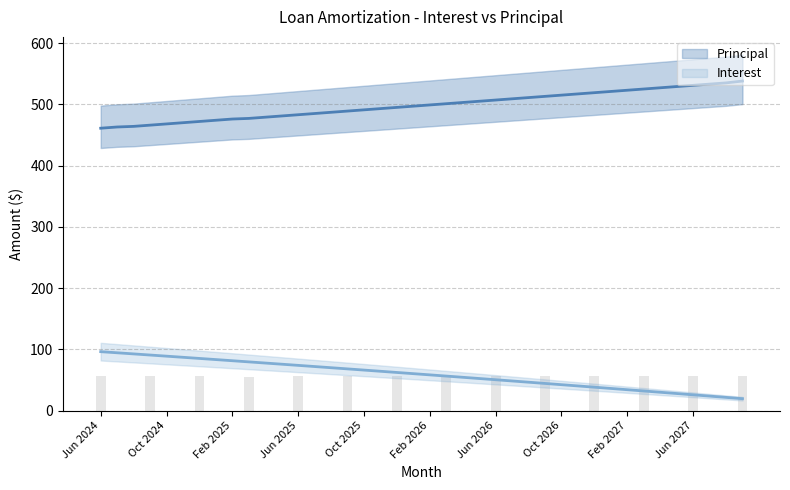

The Principal series shows 513.0 at Sep 2026. True or false?

True